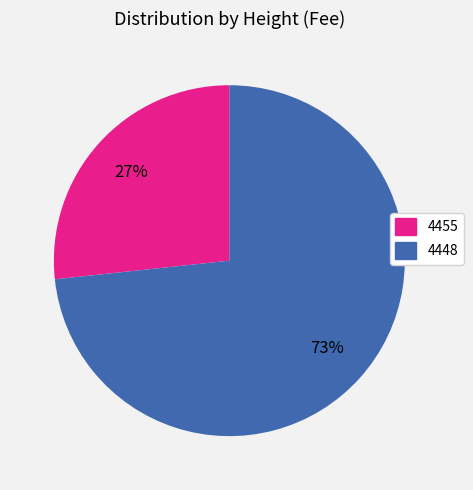

To the nearest percent, what portion does 4448 represent?

73%